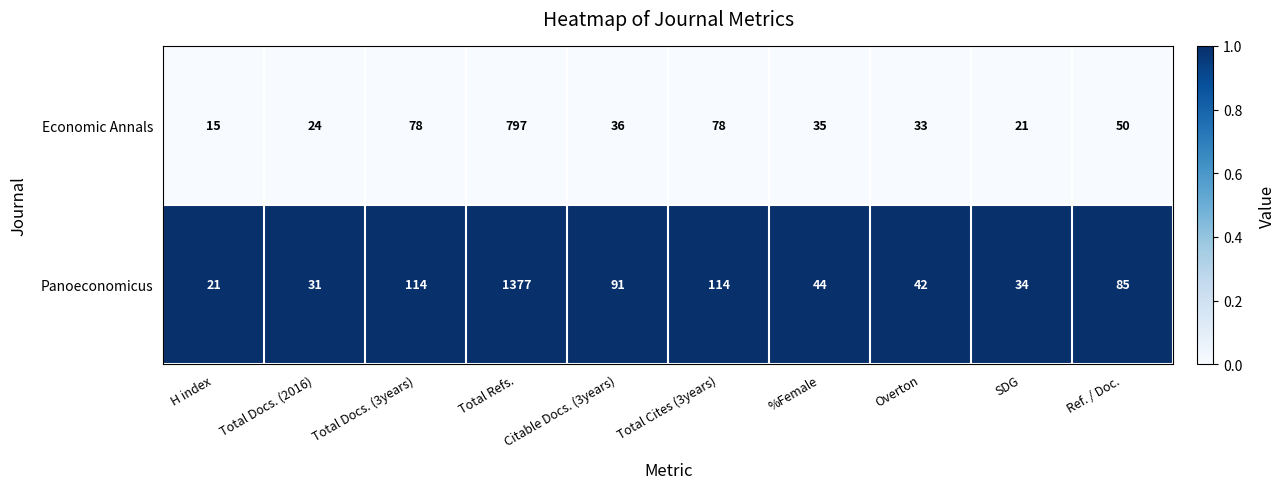

What is the difference between the highest and lowest values at Ref. / Doc.?

35